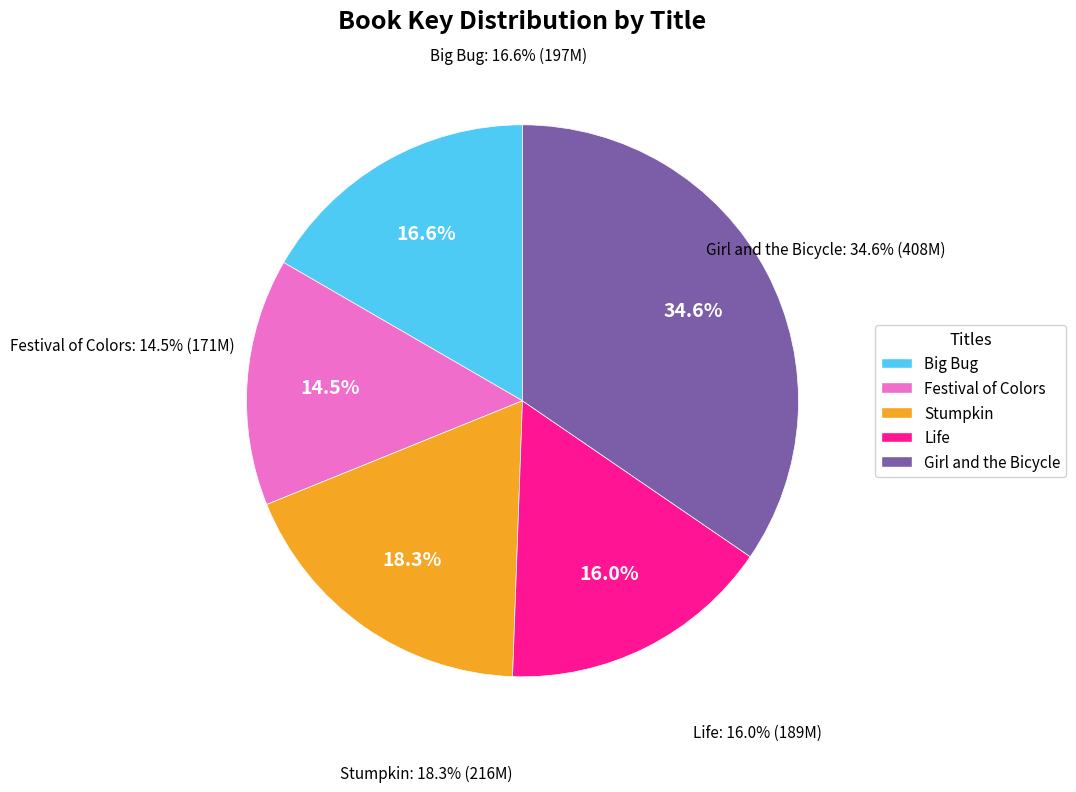

True or false: Girl and the Bicycle accounts for 40% of the total.

False